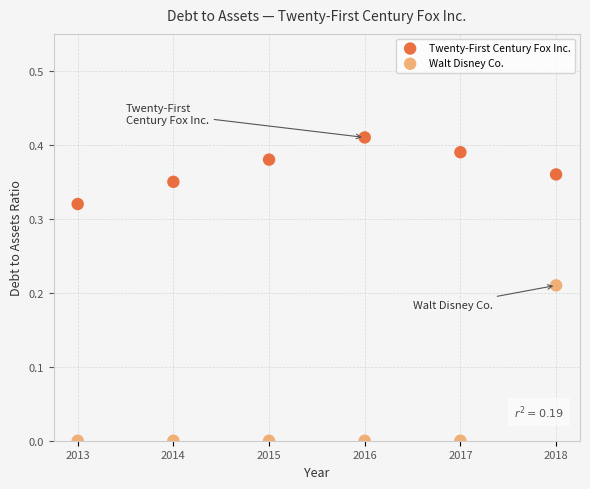

Across all data points, what is the range of X values (max minus min)?

5.0